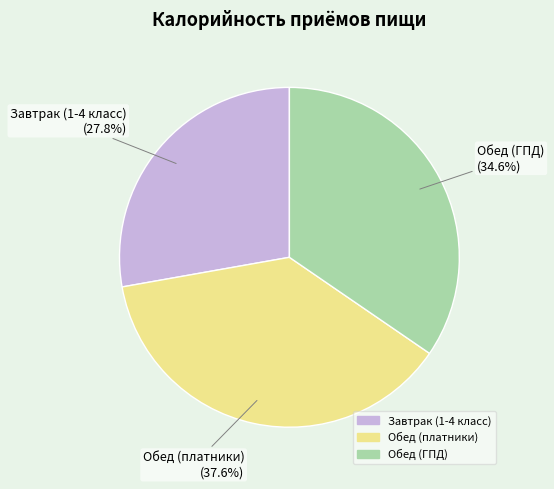

Which slice is the smallest?

Завтрак (1-4 класс)